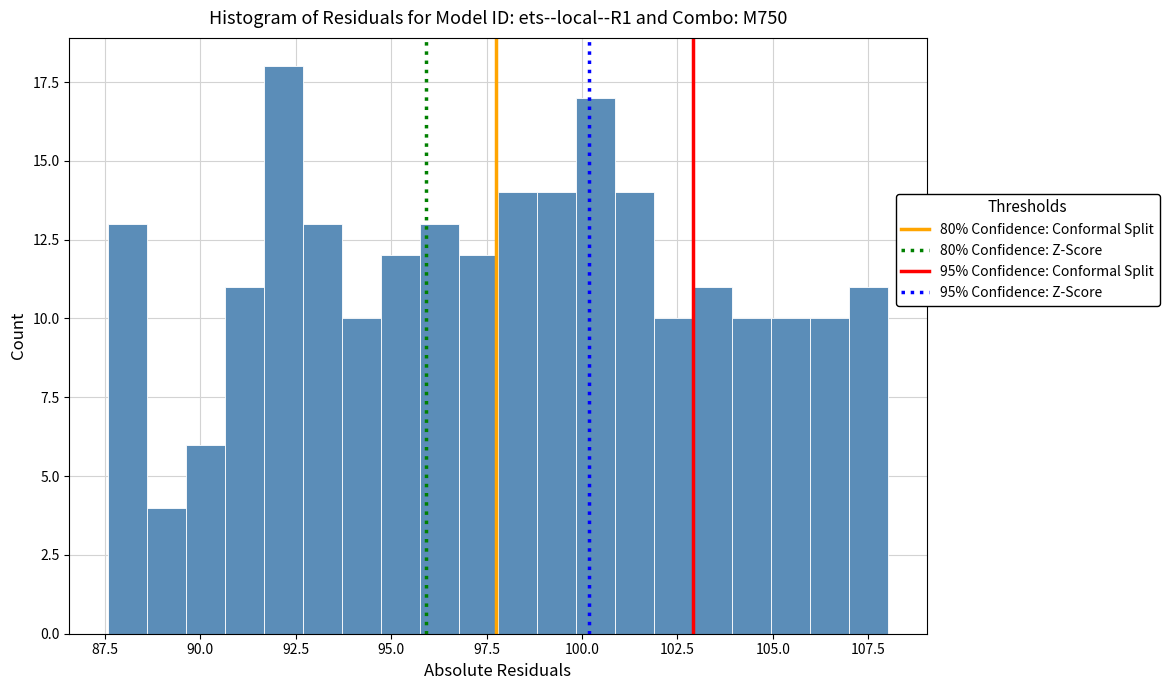

Read against the x-axis, roughly where is the centre of the tallest bar?

92.0